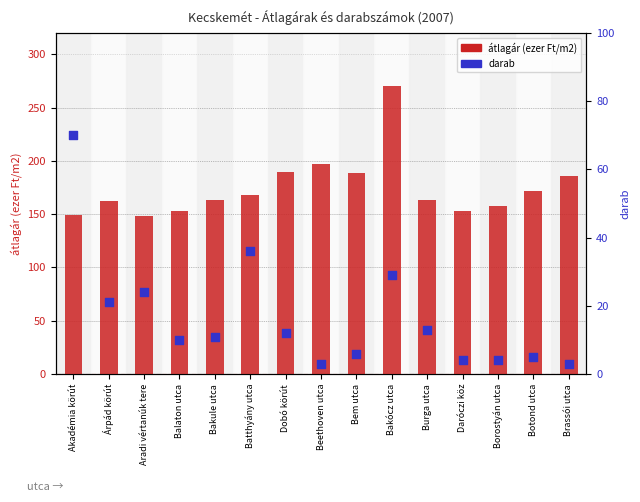

Which series has the widest spread of Y values?

átlagár (ezer Ft/m2)